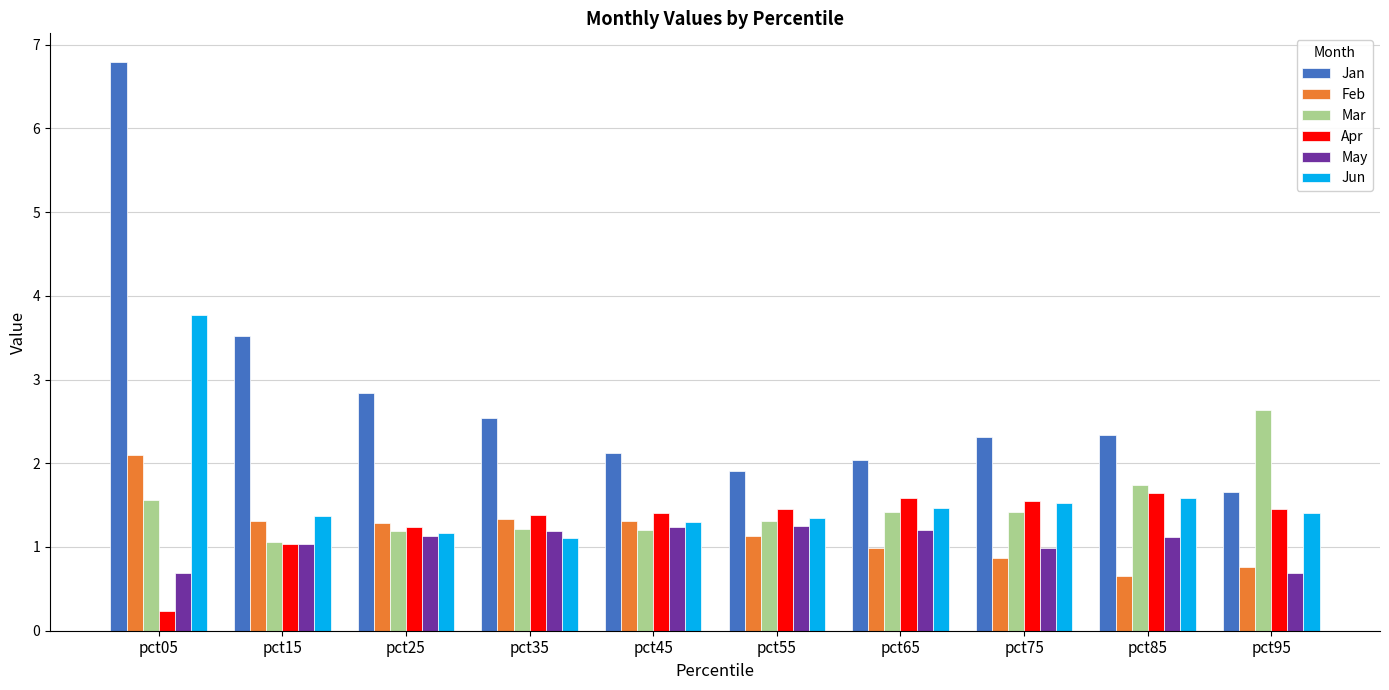

What is the difference between the highest and lowest values at pct65?

1.1